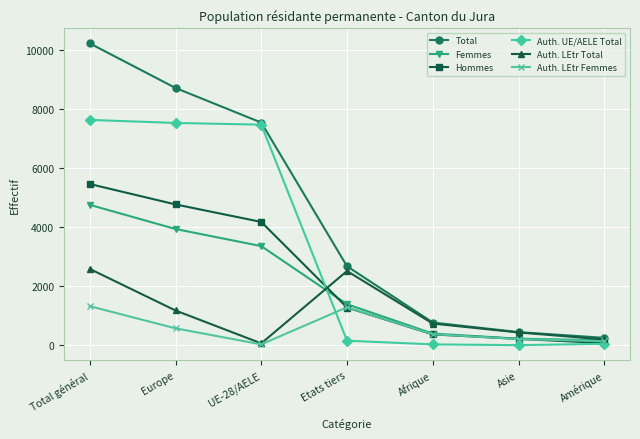

How many categories are shown in the chart?

7